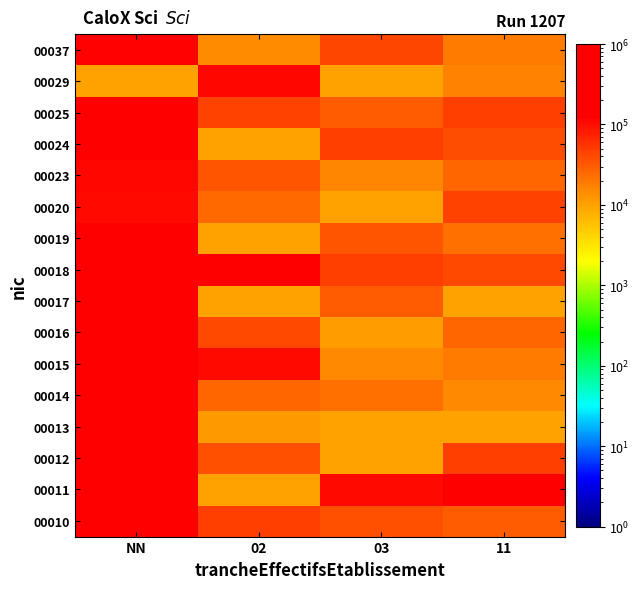

At 11, list the series in order from largest to smallest.

00011, 00012, 00025, 00020, 00018, 00024, 00010, 00023, 00016, 00019, 00015, 00037, 00029, 00014, 00013, 00017